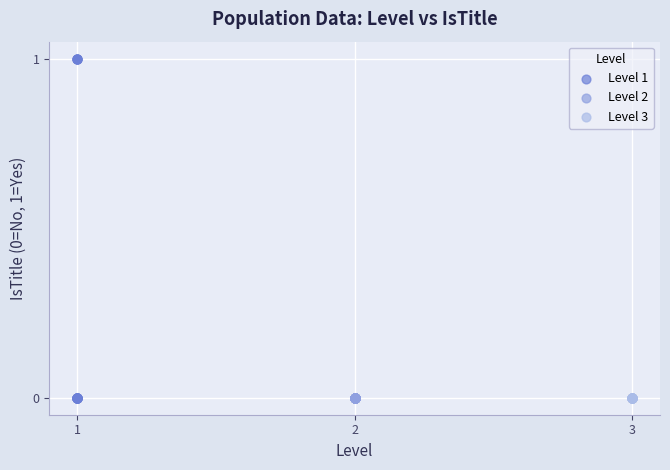

Which series contains the highest Y value?

Level 1